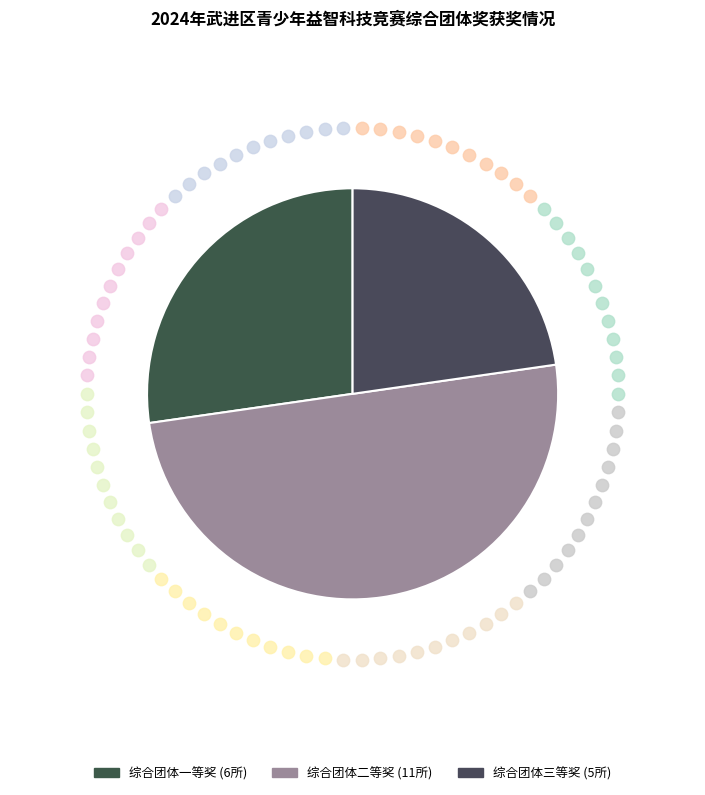

Is the sum of 综合团体二等奖 and 综合团体一等奖 greater than half?

Yes